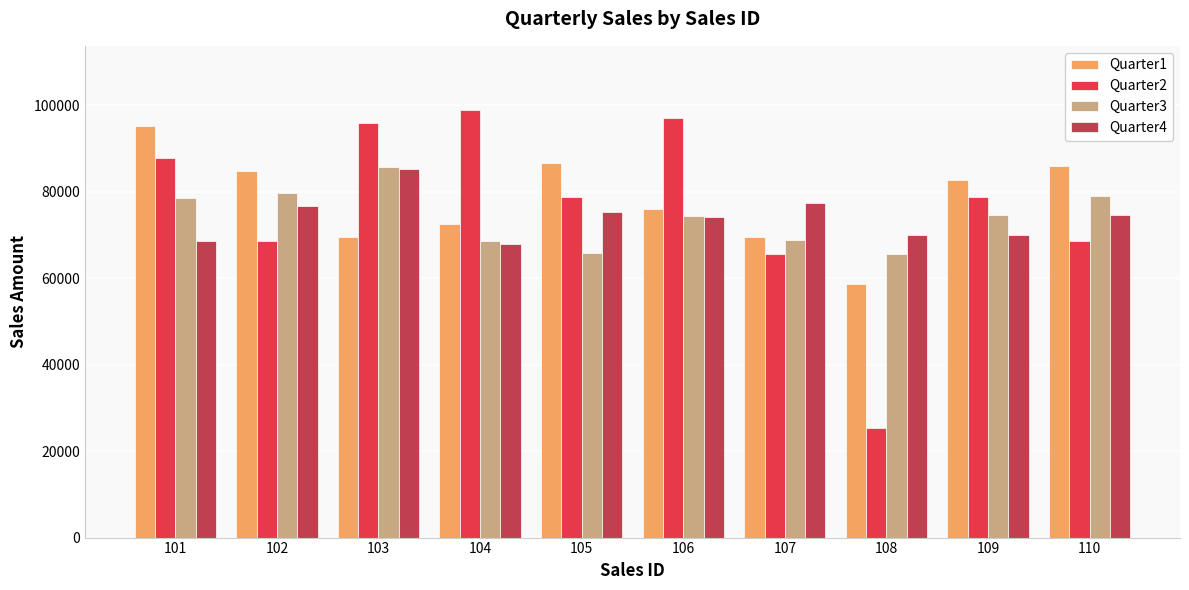

Is the value of Quarter2 at 103 greater than the value of Quarter4 at 103?

Yes